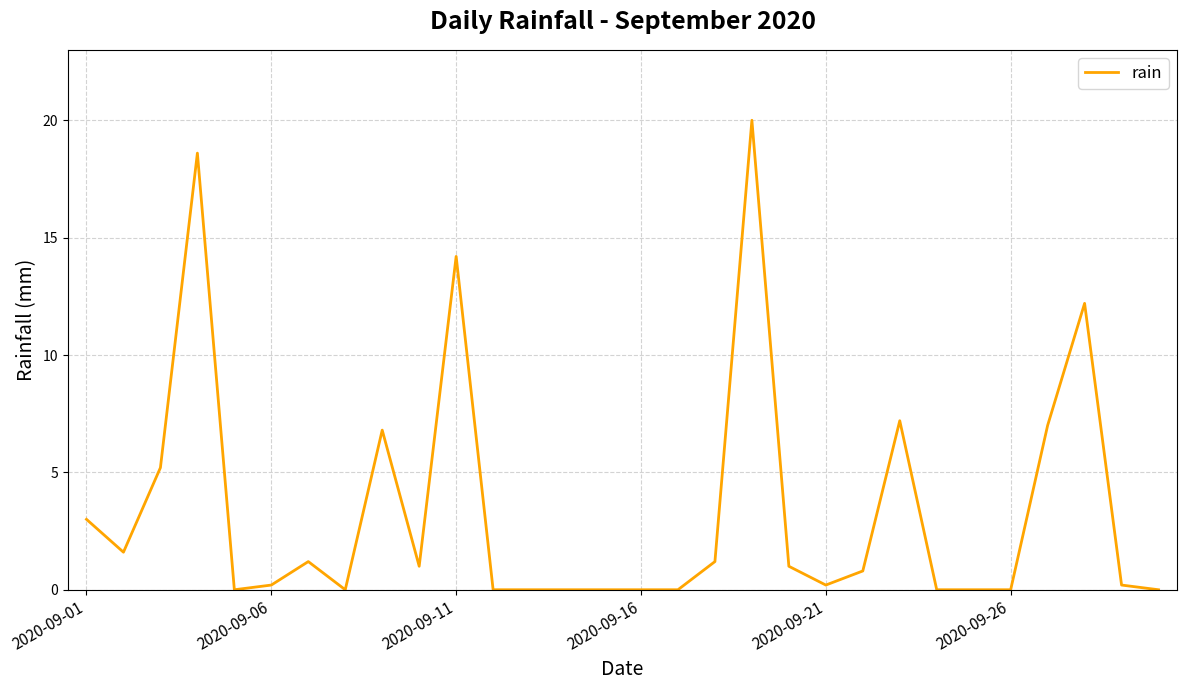

Reading left to right, list all the values displayed in this chart.

3.0	1.6	5.2	18.6	0.0	0.2	1.2	0.0	6.8	1.0	14.2	0.0	0.0	0.0	0.0	0.0	0.0	1.2	20.0	1.0	0.2	0.8	7.2	0.0	0.0	0.0	7.0	12.2	0.2	0.0